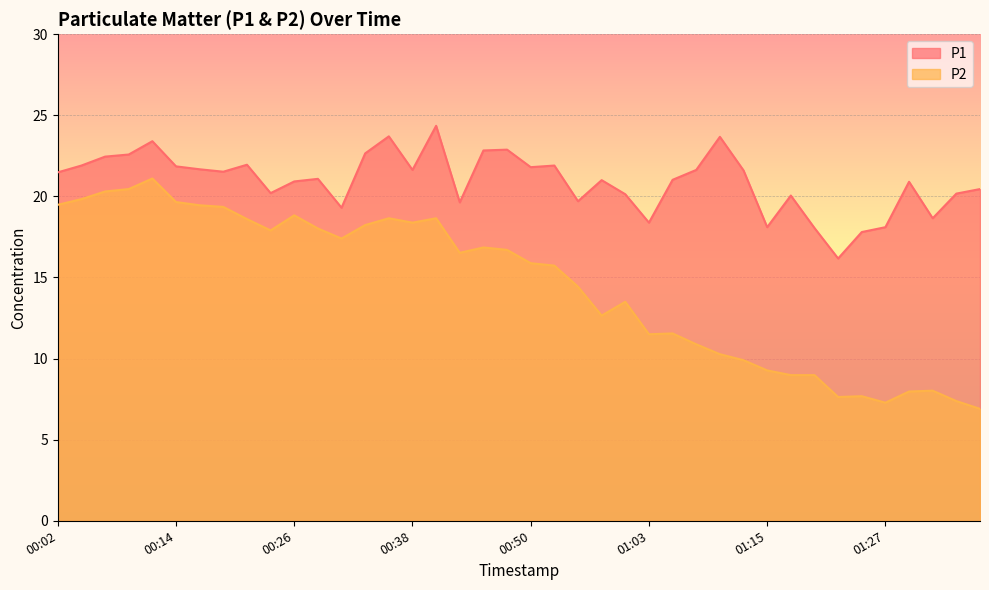

In P1, how many points are higher than both neighbors (excluding endpoints)?

11